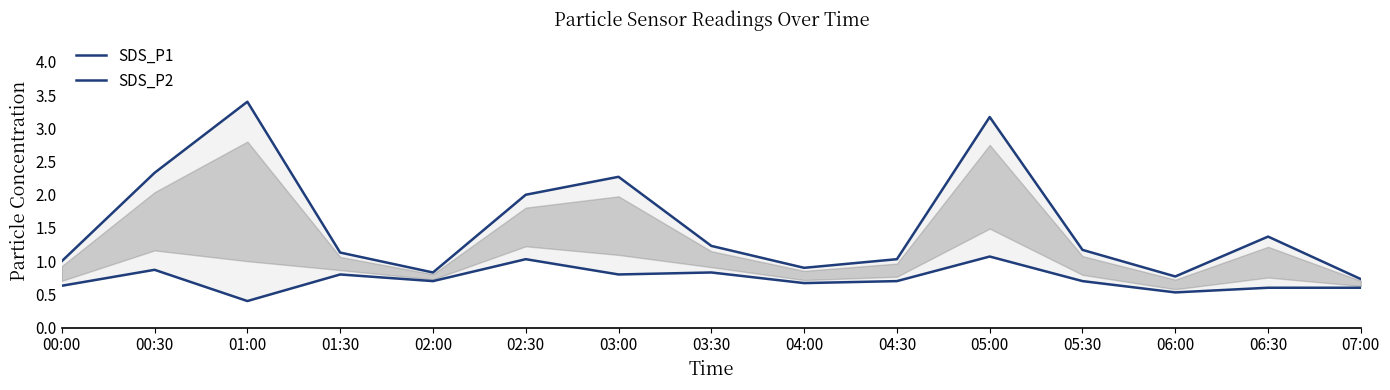

Which category has the lowest value across all series?

01:00